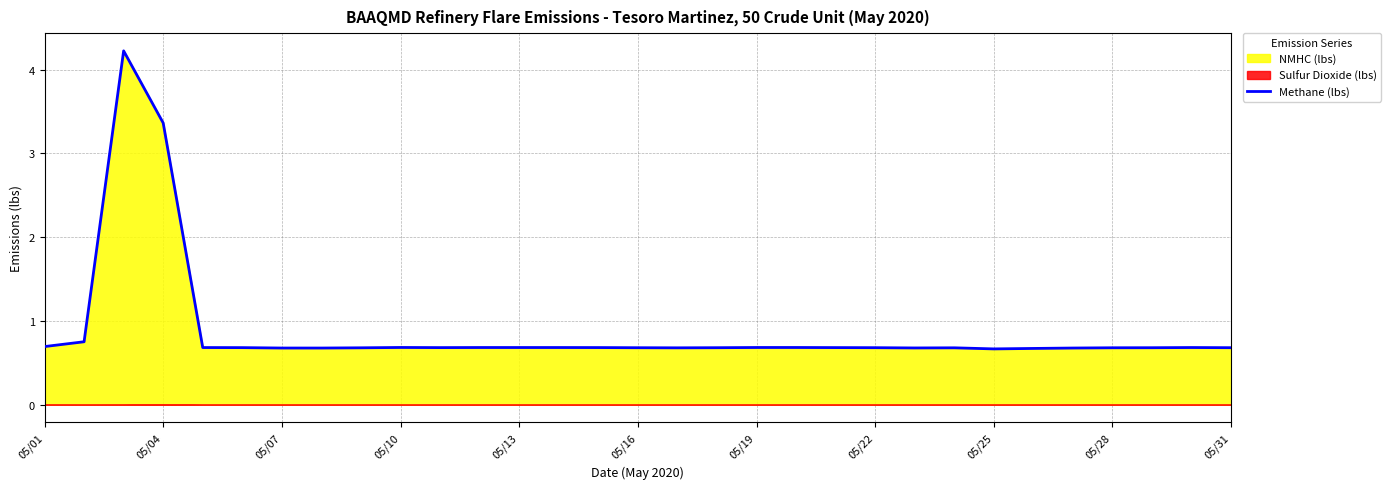

Reading right to left, what are all the values shown in this chart?

0.7	0.7	0.7	0.7	0.7	0.7	0.7	0.7	0.7	0.7	0.7	0.7	0.7	0.7	0.7	0.7	0.7	0.7	0.7	0.7	0.7	0.7	0.7	0.7	0.7	0.7	0.7	3.4	4.2	0.8	0.7